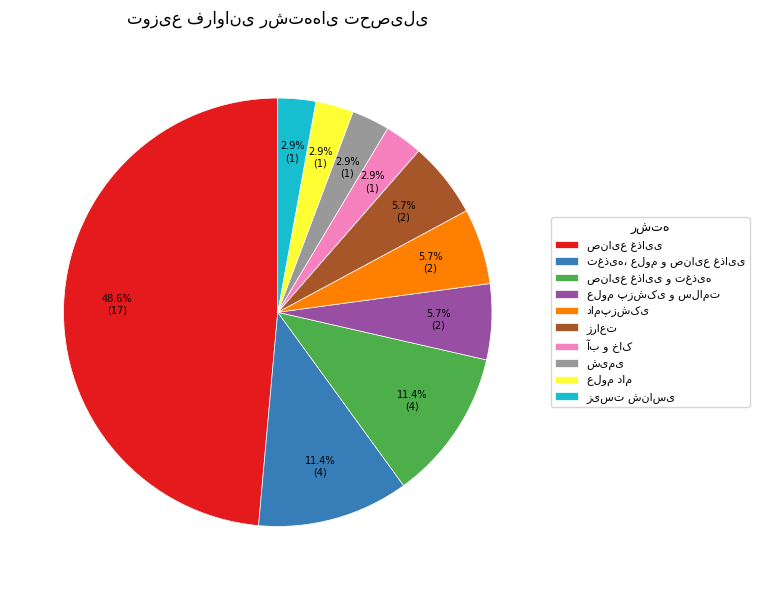

Does any single category account for the majority?

No